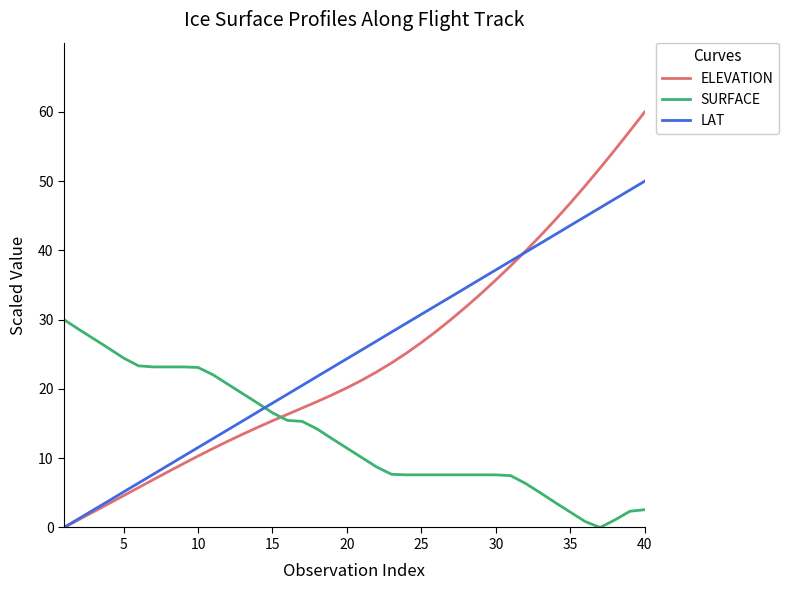

At how many categories does at least one series exceed 49?

5